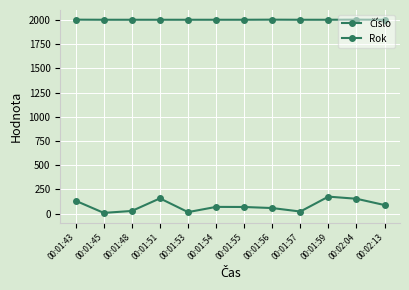

What is the label of the 7th point from the right?

00:01:54